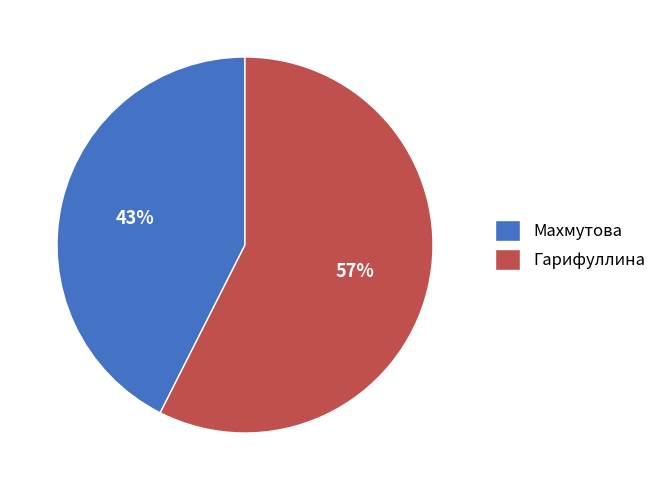

Which has a higher value, Гарифуллина or Махмутова?

Гарифуллина